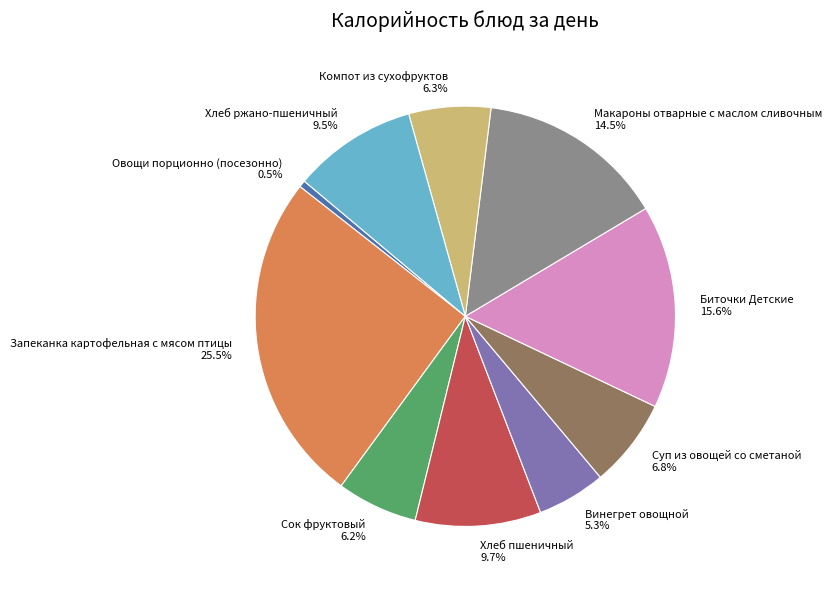

How many segments does this pie chart have?

10